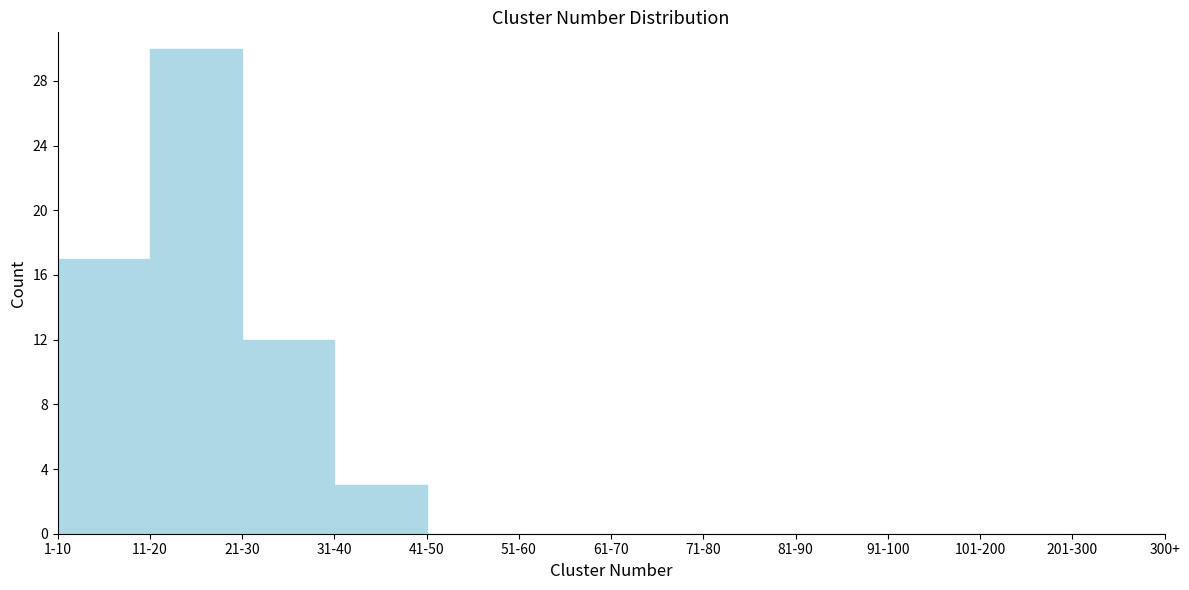

Reading left to right, transcribe all the data shown in this chart.

1-10=17	11-20=30	21-30=12	31-40=3	41-50=0	51-60=0	61-70=0	71-80=0	81-90=0	91-100=0	101-200=0	201-300=0